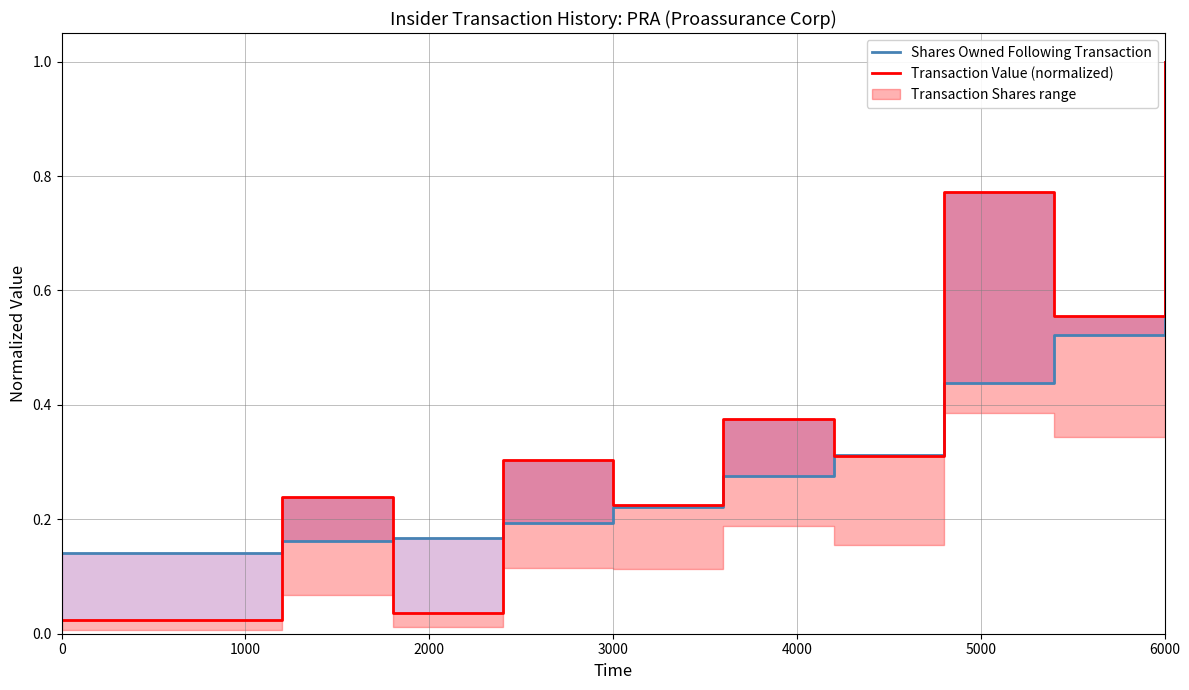

Rank the series by their maximum value, from lowest to highest.

Shares Owned Following Transaction, Transaction Value (normalized)